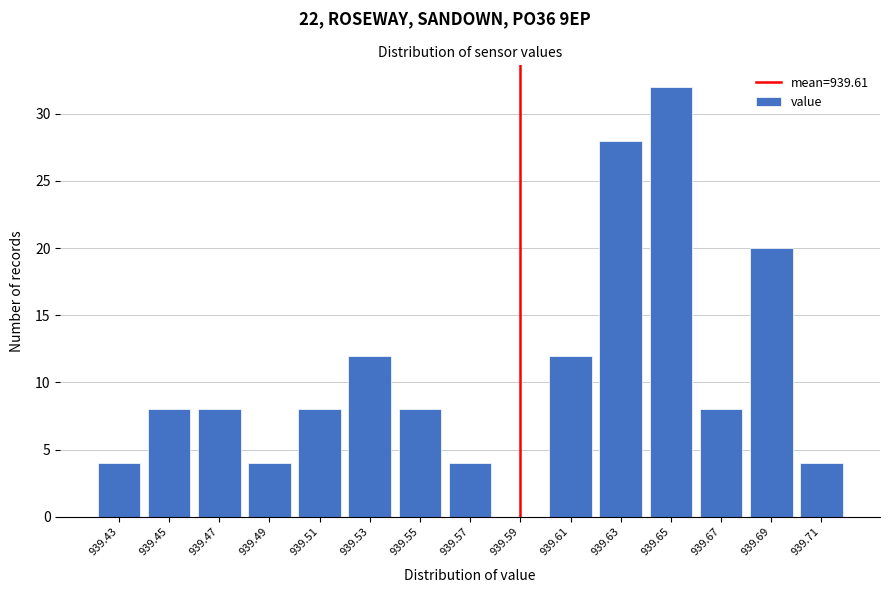

Reading left to right, what are all the values shown in this chart?

939.43=4	939.45=8	939.47=8	939.49=4	939.51=8	939.53=12	939.55=8	939.57=4	939.59=0	939.61=12	939.63=28	939.65=32	939.67=8	939.69=20	939.71=4